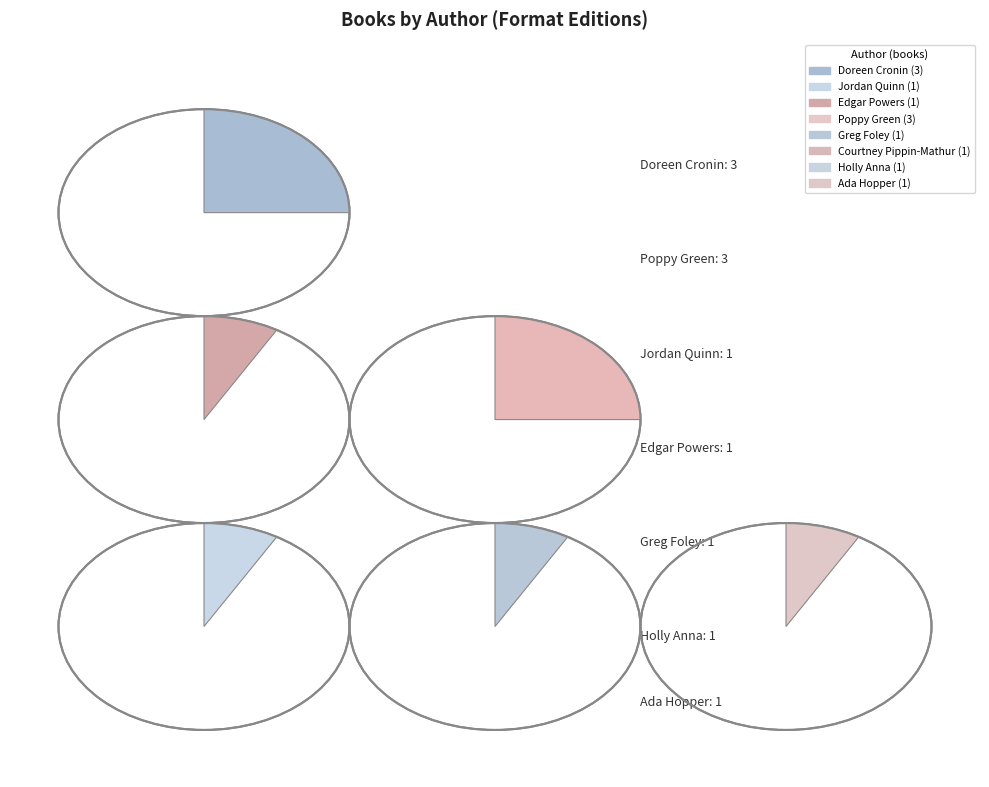

Is it true that Courtney Pippin-Mathur (548833398) is 8% of the pie?

True